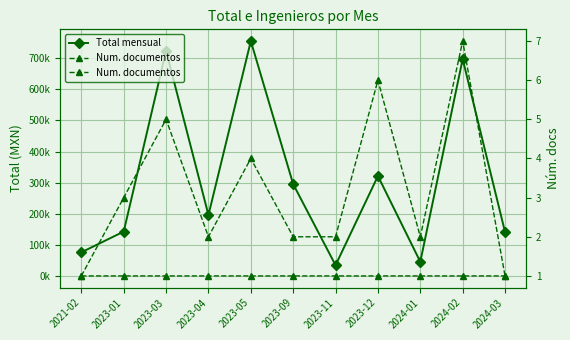

Which has a higher value, 2023-03 or 2023-04?

2023-03